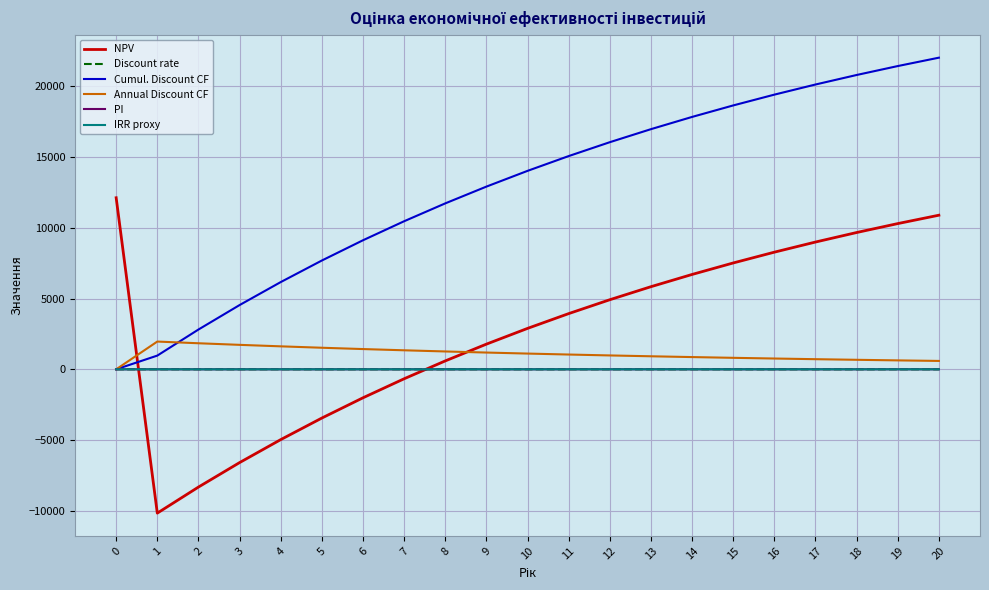

True or false: Cumul. Discount CF has a value of 9123.1 at 6.

True